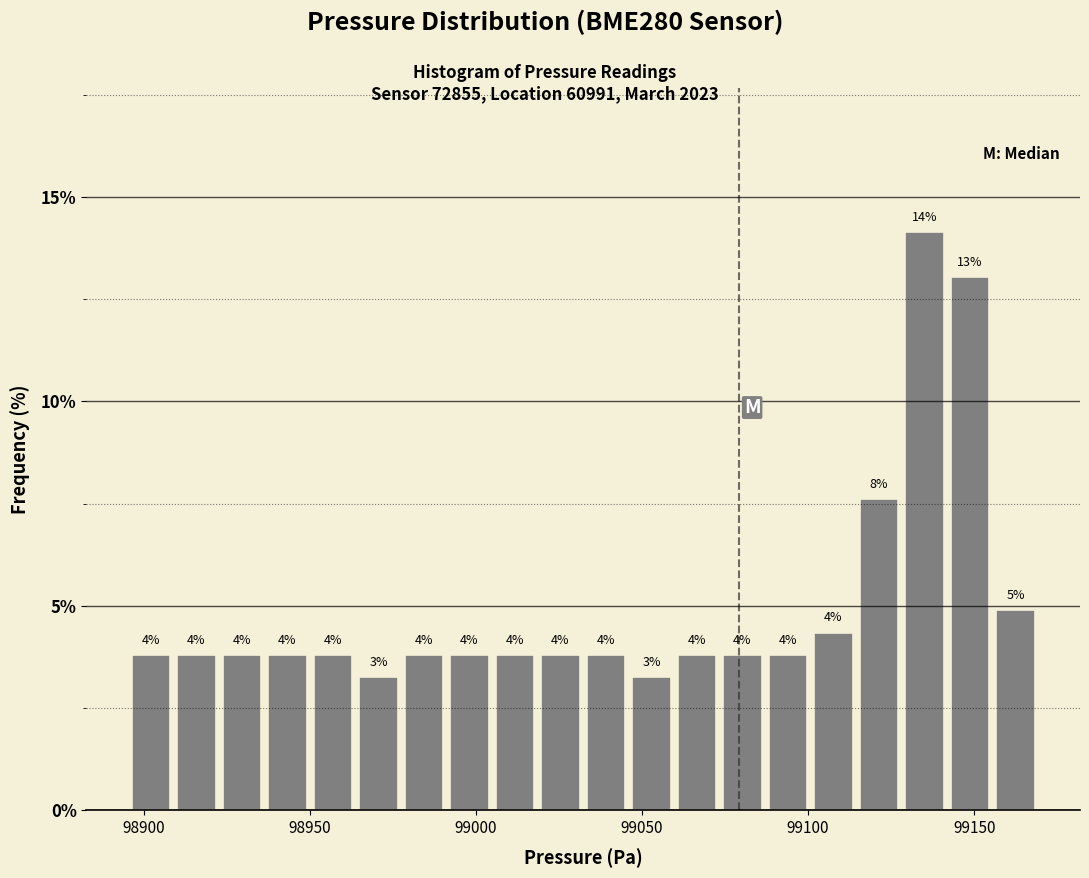

Around what value on the x-axis is the tallest bar? Give the approximate position of its centre, as read against the axis.

99135